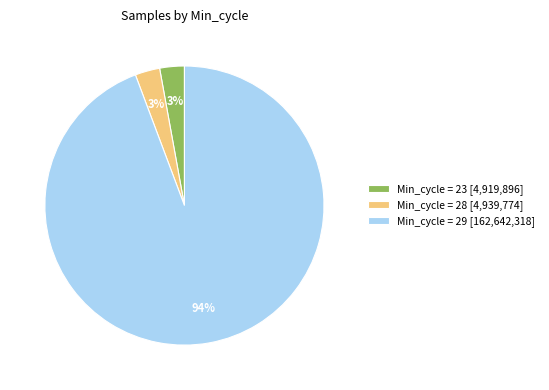

Which has a higher value, Min_cycle = 28 [4,939,774] or Min_cycle = 29 [162,642,318]?

Min_cycle = 29 [162,642,318]